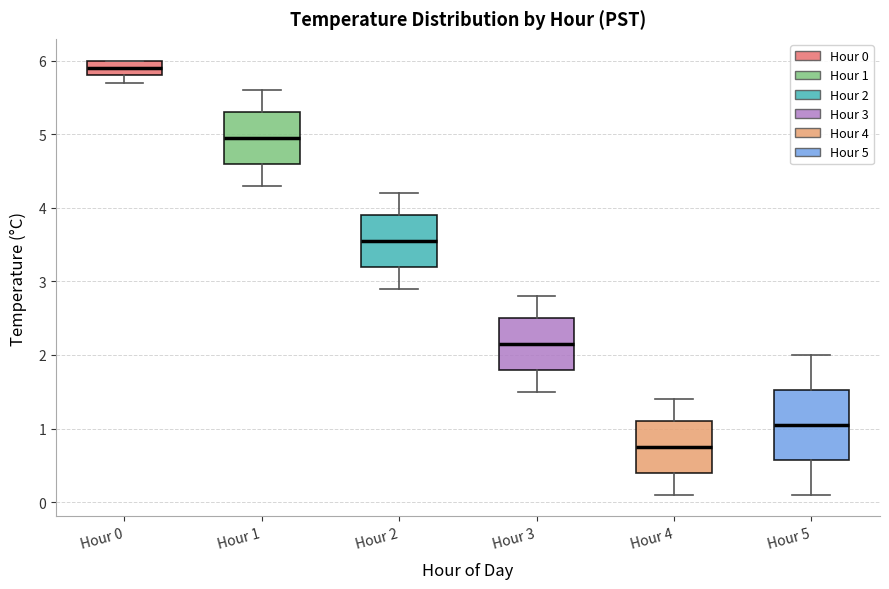

Reading left to right, read every box against the y-axis: the position of its median line, the range the box covers, and the ends of its whiskers. The values are not printed on the chart, so give them approximately, as read against the axis.

Hour 0: median 5.9, box 5.8 to 6.0, whiskers 5.7 to 6.0
Hour 1: median 5.0, box 4.6 to 5.3, whiskers 4.3 to 5.6
Hour 2: median 3.6, box 3.2 to 3.9, whiskers 2.9 to 4.2
Hour 3: median 2.2, box 1.8 to 2.5, whiskers 1.5 to 2.8
Hour 4: median 0.8, box 0.4 to 1.1, whiskers 0.1 to 1.4
Hour 5: median 1.1, box 0.6 to 1.5, whiskers 0.1 to 2.0